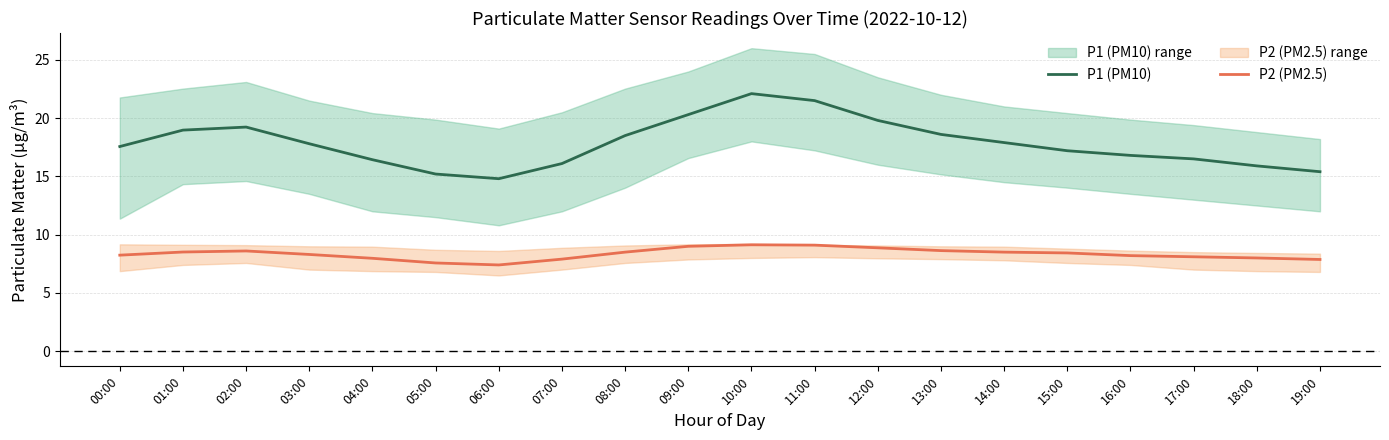

What is the label of the 20th point from the right?

00:00